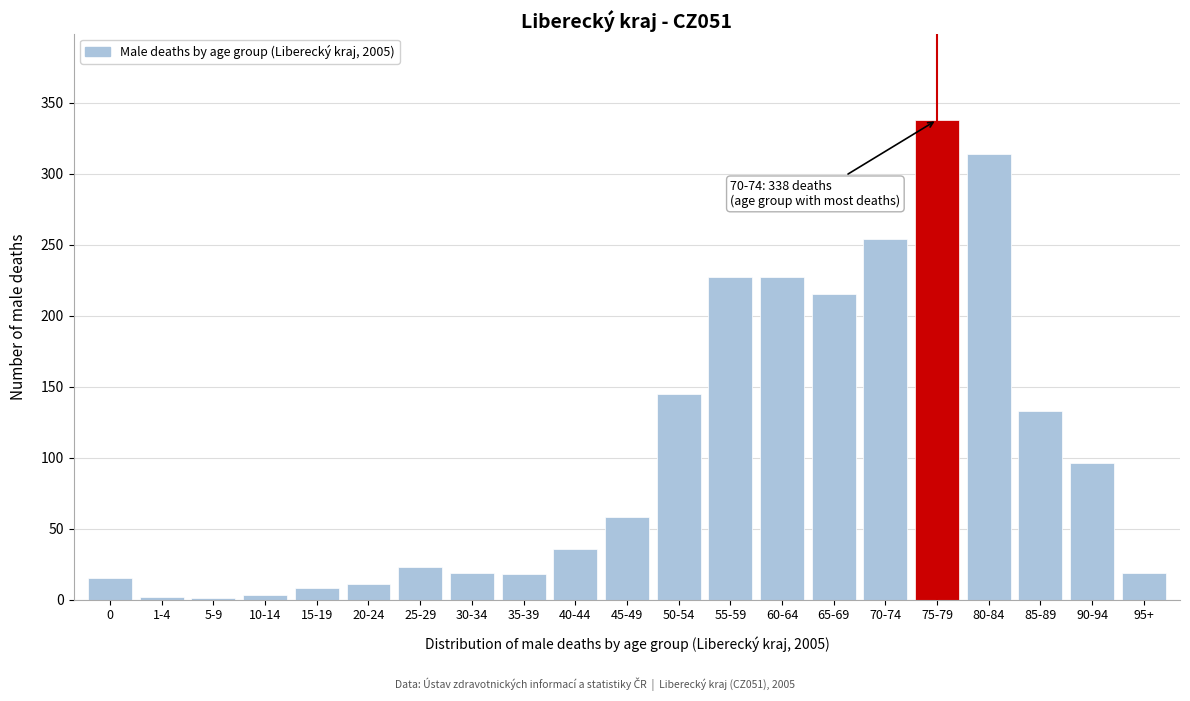

At which label is the value closest to 169?

50-54